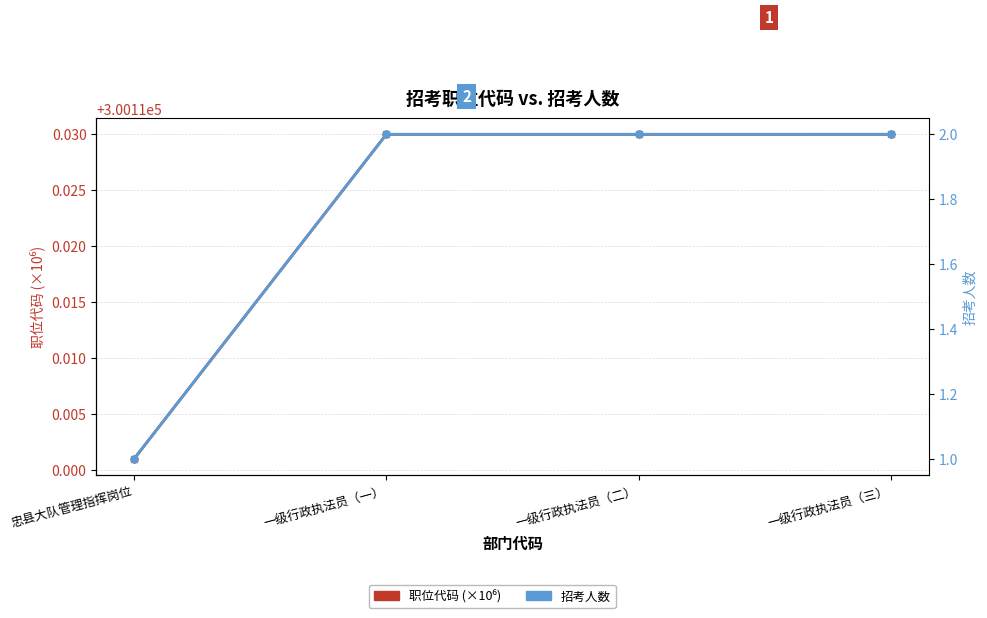

How many lines are shown in the chart?

2